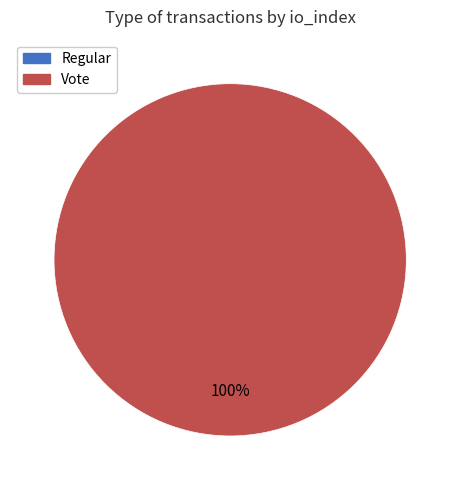

Is Vote the majority of the pie?

Yes